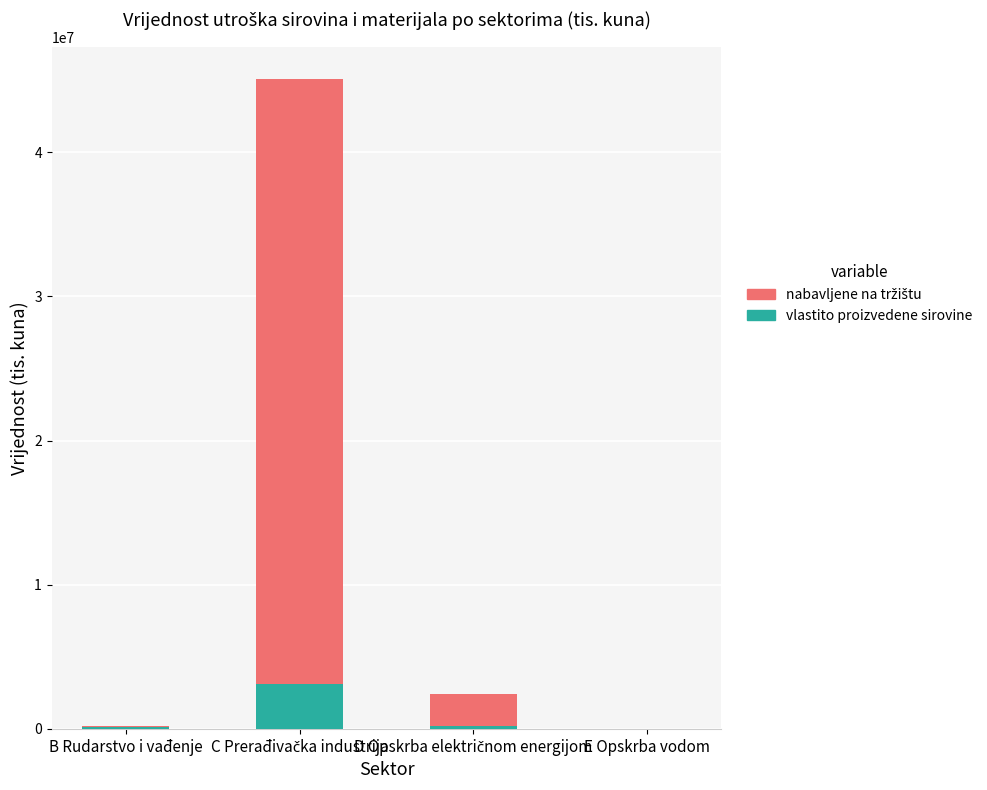

What is the highest value of the vlastito proizvedene sirovine series?

3085425